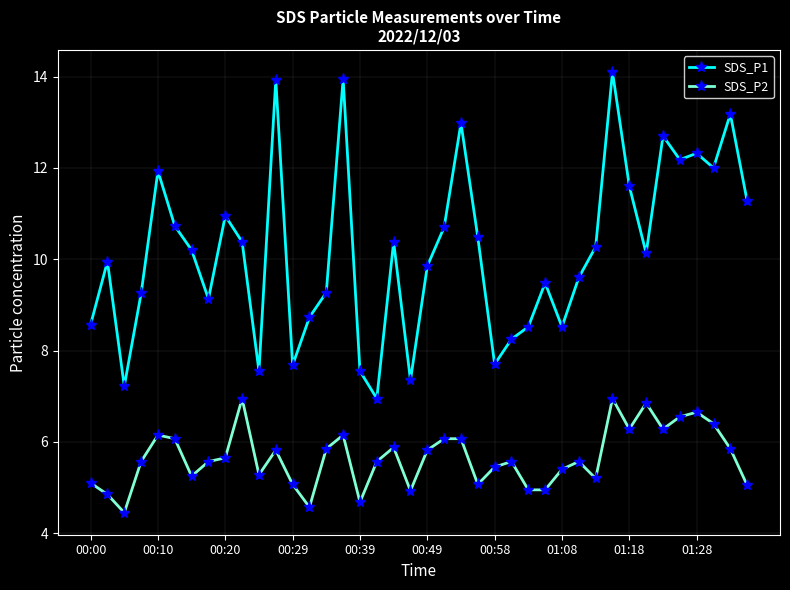

How many categories are shown in the chart?

40